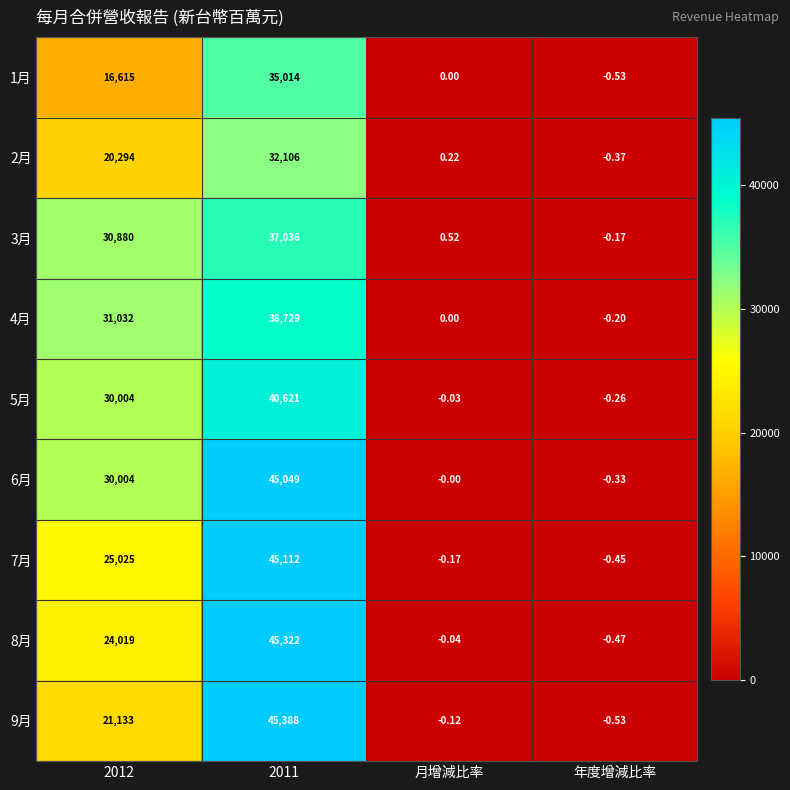

How many negative values does the 7月 series have?

2